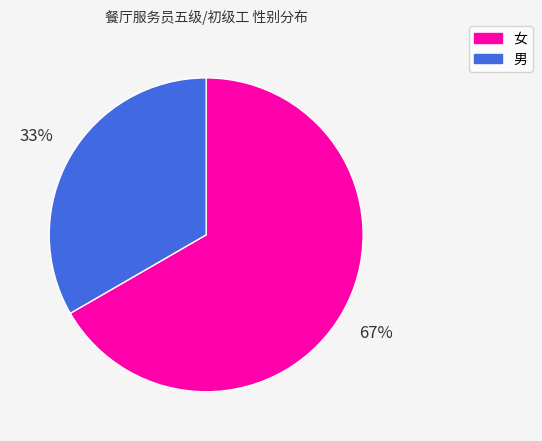

Between 男 and 女, which is larger?

女